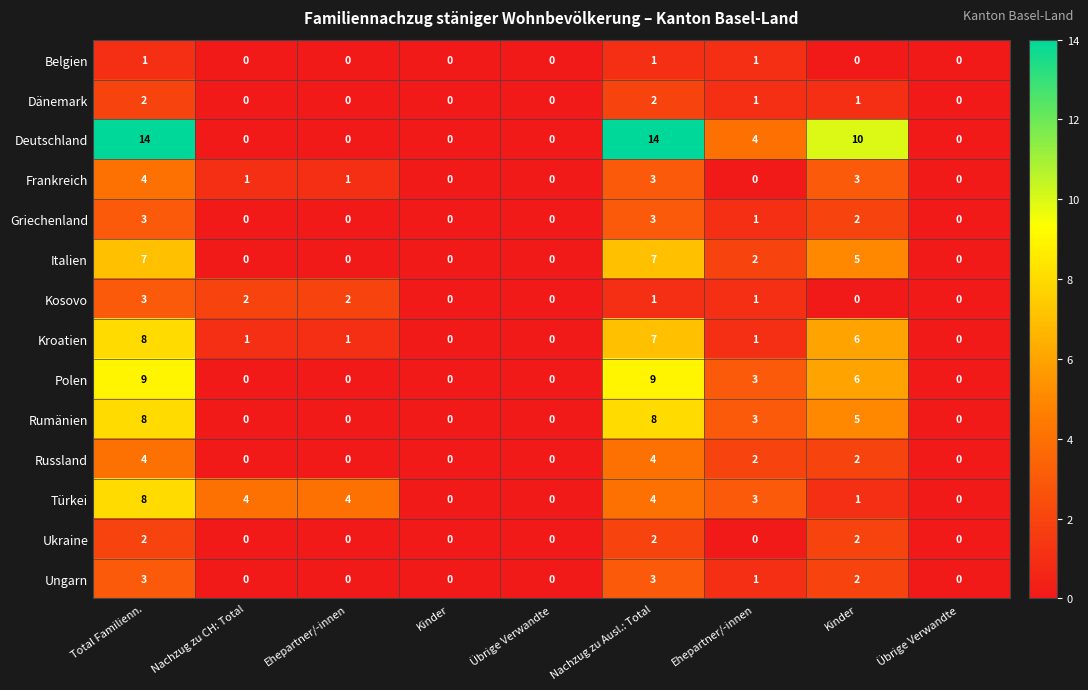

At how many categories does at least one series exceed 0?

6